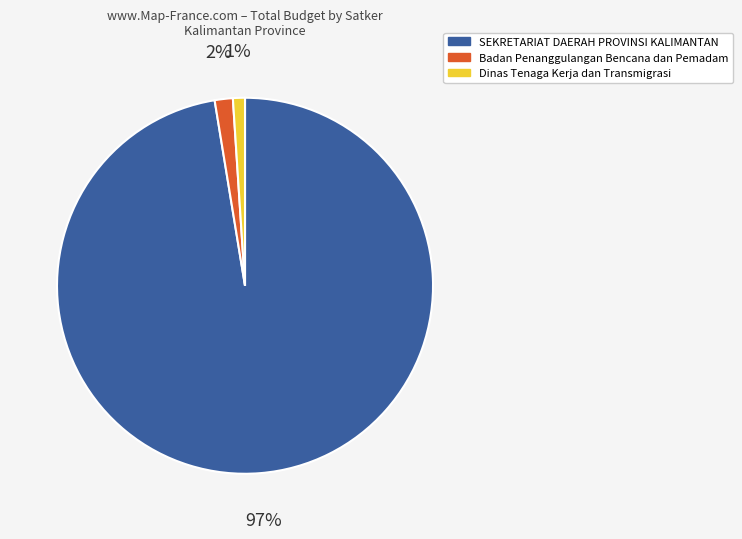

To the nearest percent, what is the difference between the largest and smallest slice percentages?

96%